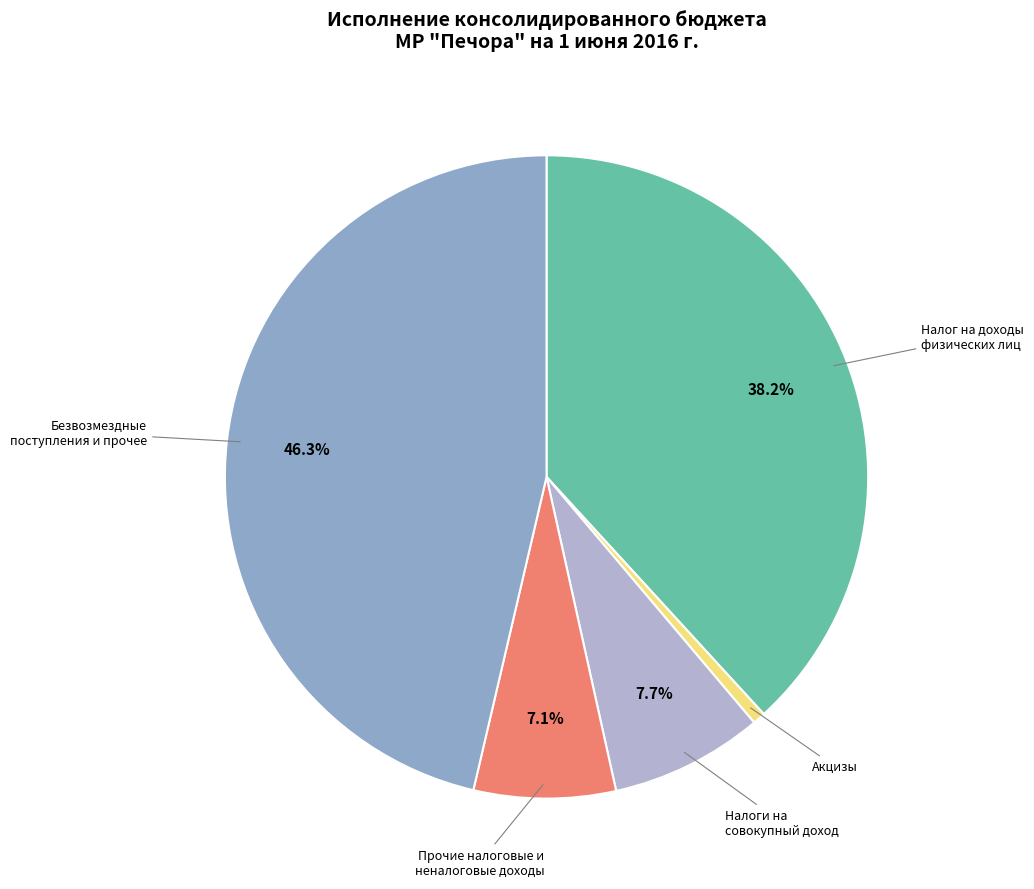

Which has a higher value, Акцизы or Безвозмездные поступления и прочее?

Безвозмездные поступления и прочее